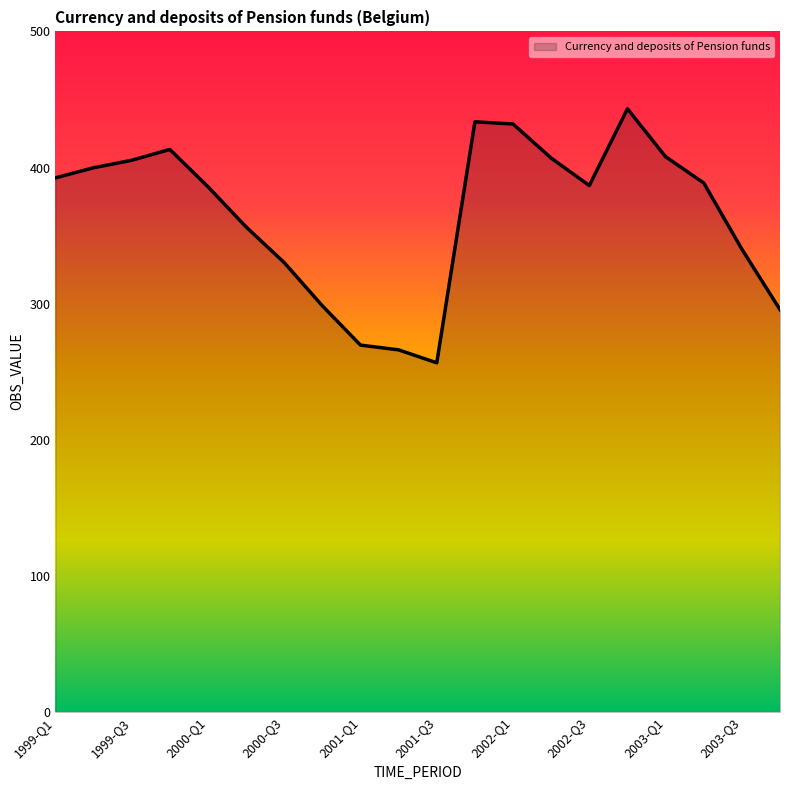

What is the difference between the maximum and minimum values?

186.6